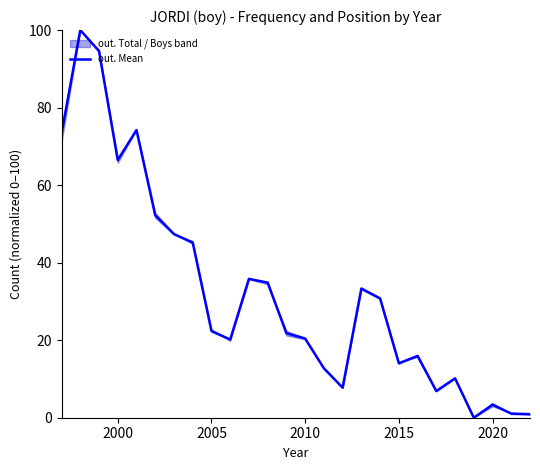

Reading left to right, list all the values displayed in this chart.

73.2	100.0	94.6	66.5	74.2	52.2	47.4	45.2	22.4	20.2	35.8	34.8	21.8	20.4	12.8	7.7	33.3	30.8	14.1	15.9	6.9	10.2	0.0	3.4	1.1	0.9